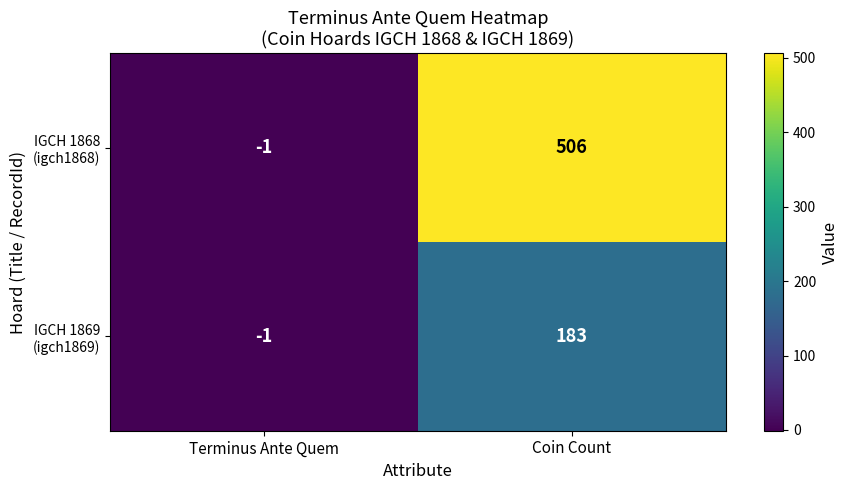

What is the total value across all series at Coin Count?

689